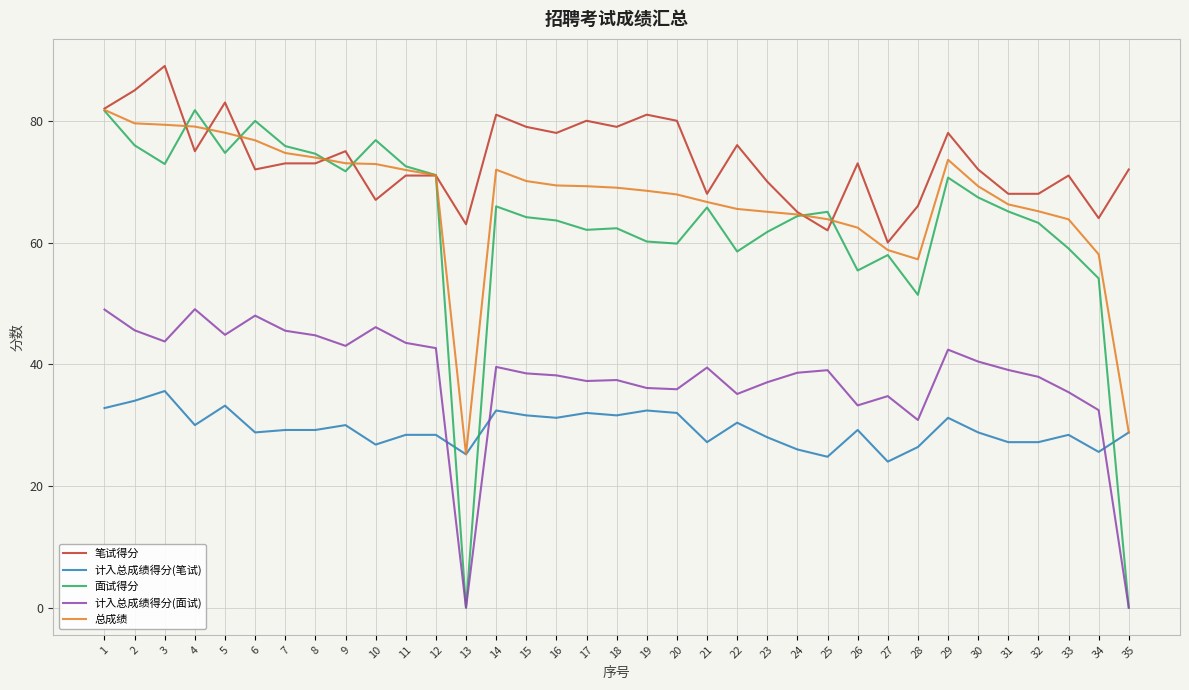

How many lines are shown in the chart?

5